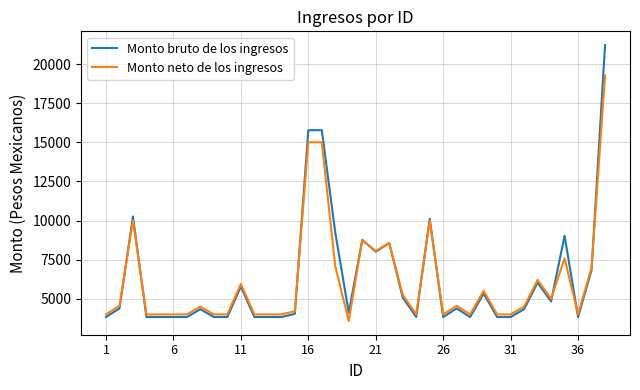

Rank the series by their maximum value, from lowest to highest.

Monto neto de los ingresos, Monto bruto de los ingresos